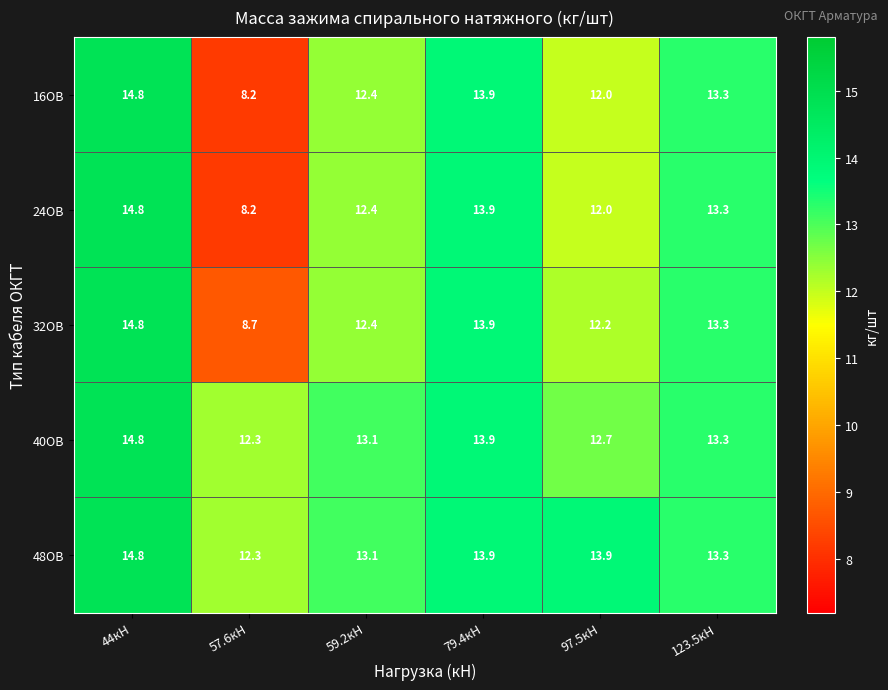

What value does the 32ОВ series have at 44кН?

14.8